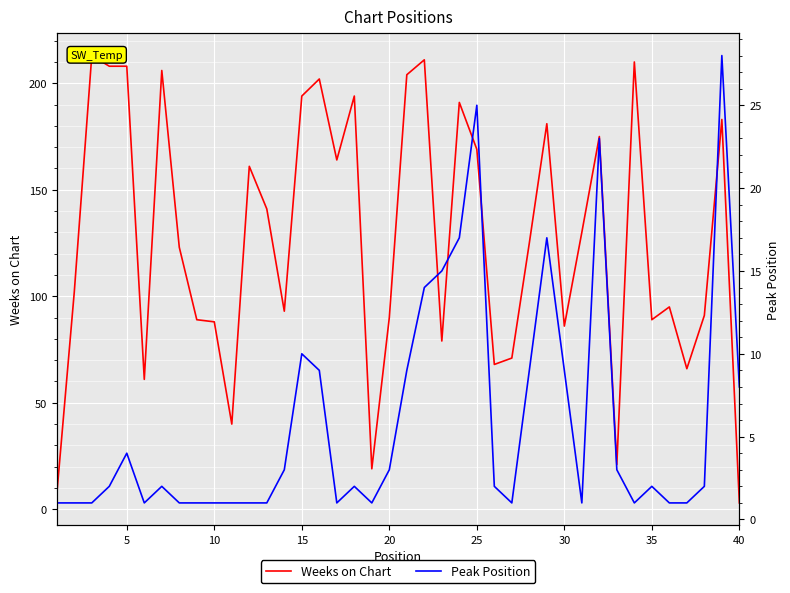

How many data points in Weeks on Chart are above 125?

19